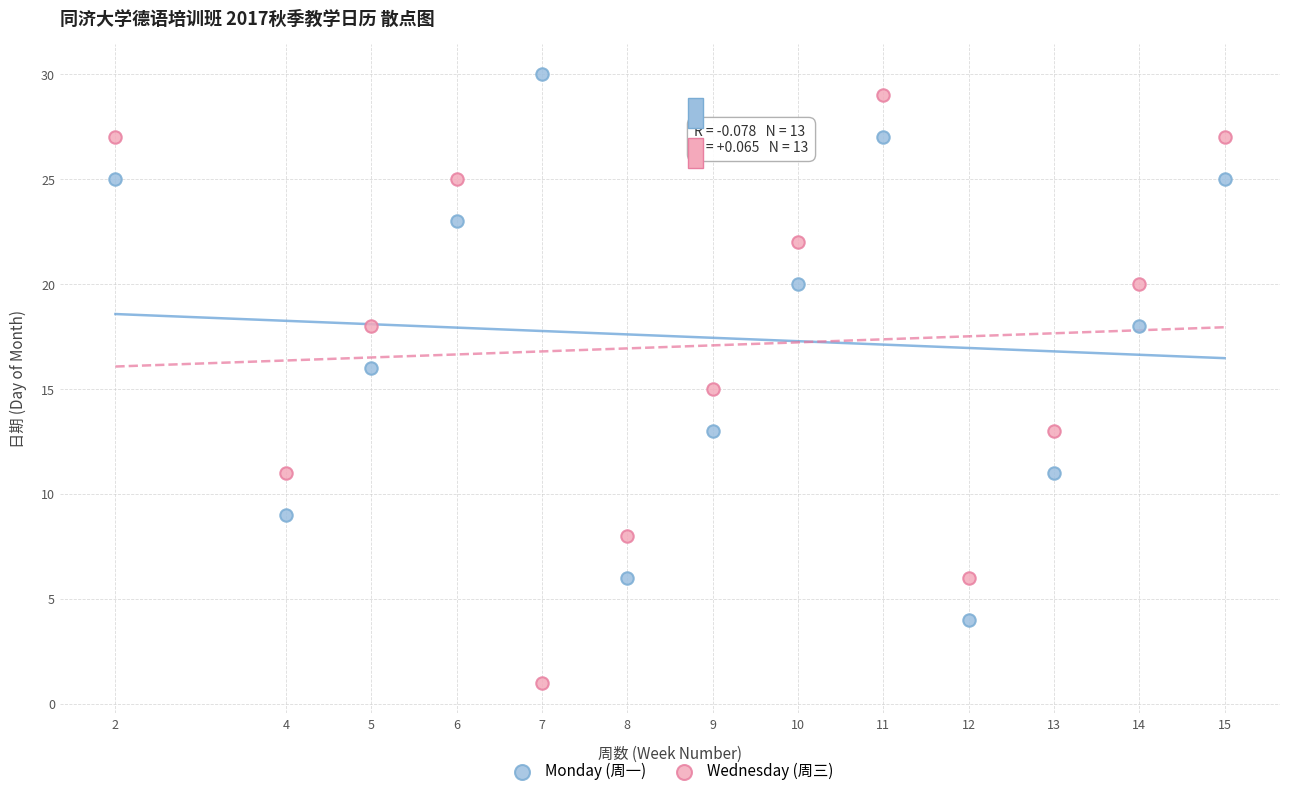

Which series contains the lowest Y value?

Wednesday (周三)